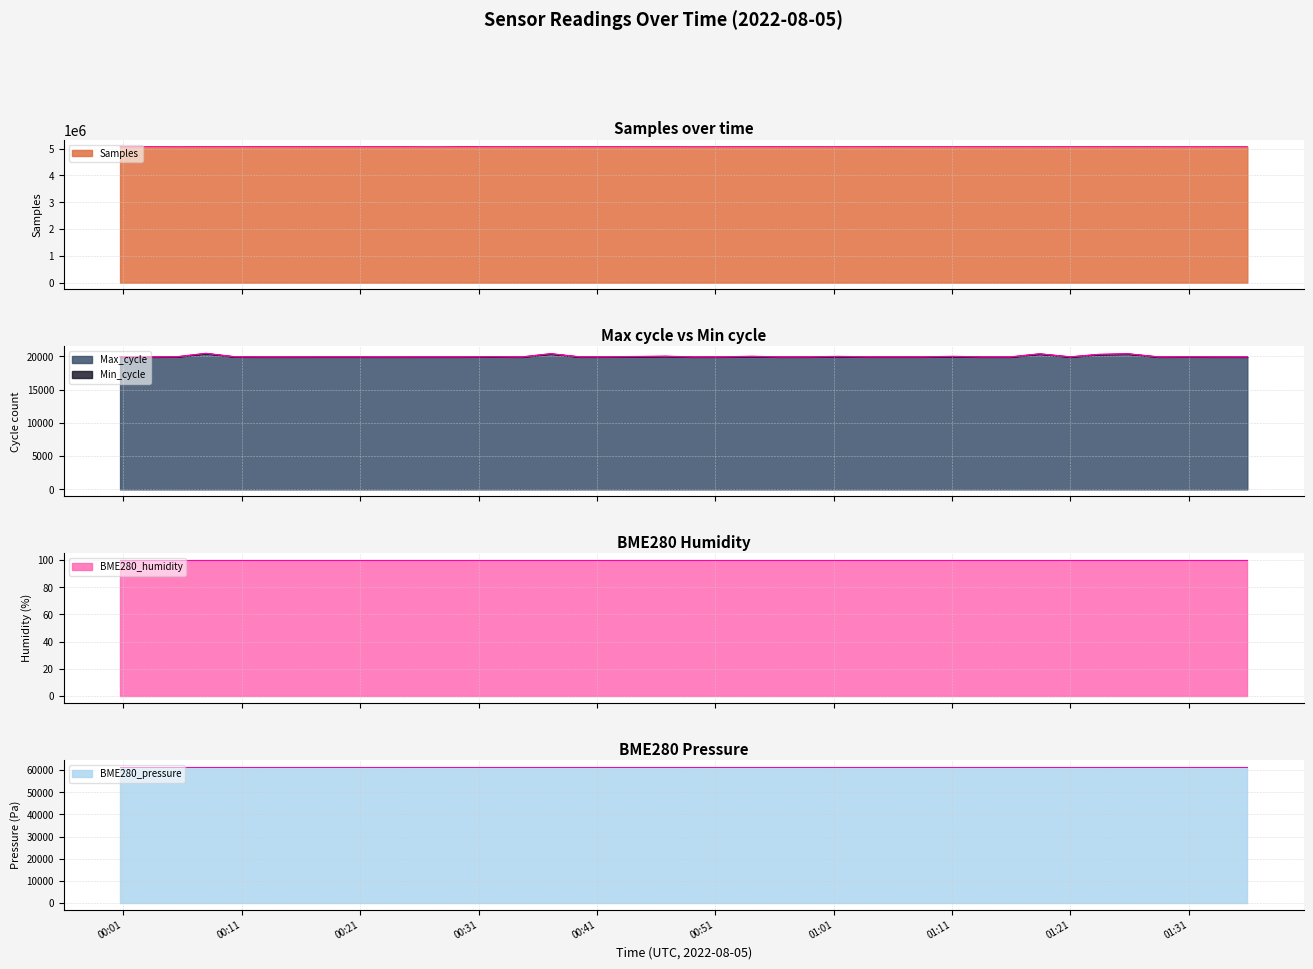

What is the label of the 40th point from the right?

2022/08/05 00:00:43